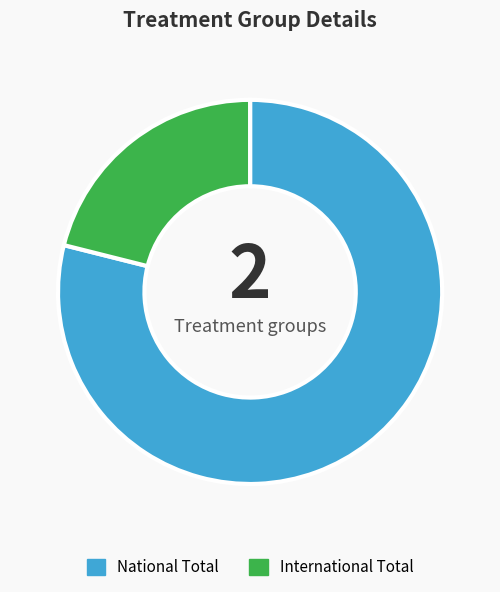

Rank the categories by value from lowest to highest.

International Total, National Total